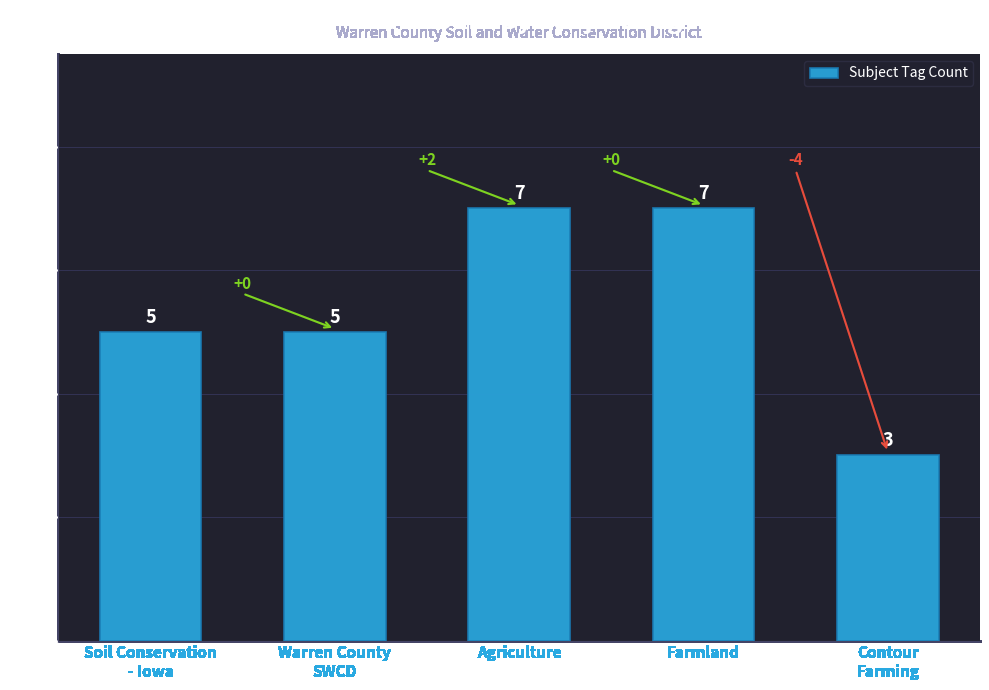

What is the sum of all values?

27